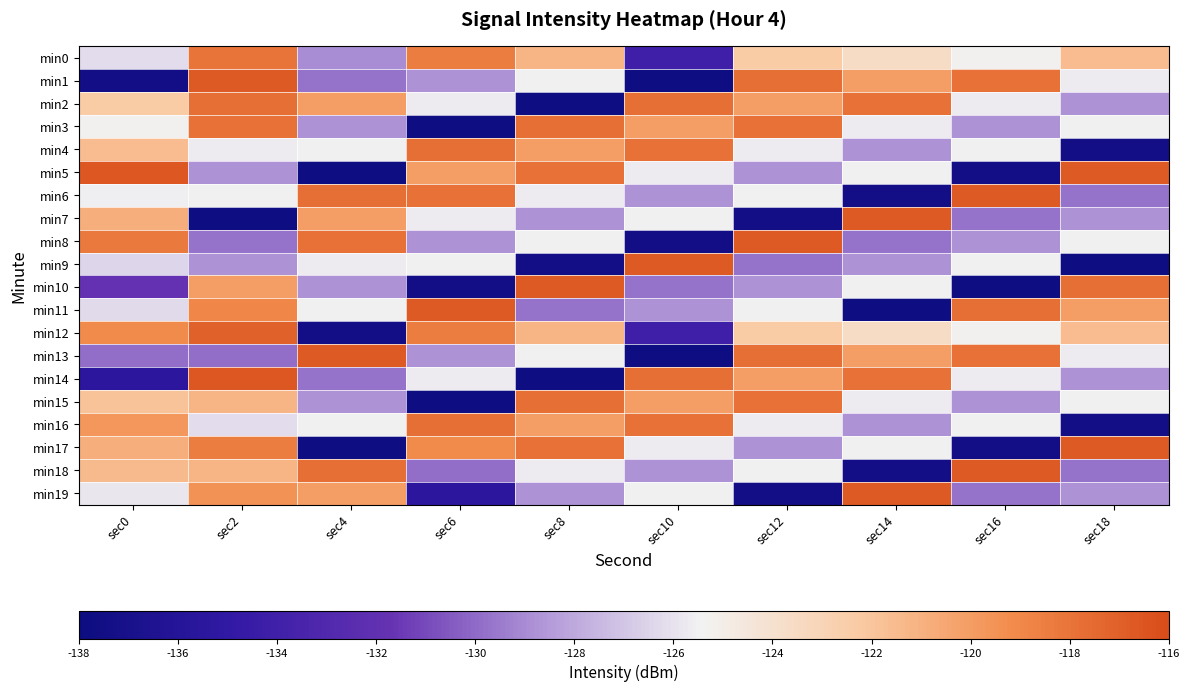

Reading right to left, extract all data points from this chart.

min0: sec18=-121.6	sec16=-125.3	sec14=-123.6	sec12=-122.3	sec10=-134.1	sec8=-121.2	sec6=-118.4	sec4=-128.9	sec2=-118.1	sec0=-126.2
min1: sec18=-125.7	sec16=-117.8	sec14=-120.1	sec12=-117.8	sec10=-137.7	sec8=-125.5	sec6=-128.8	sec4=-129.7	sec2=-116.7	sec0=-137.4
min2: sec18=-128.8	sec16=-125.7	sec14=-117.8	sec12=-120.1	sec10=-117.8	sec8=-137.7	sec6=-125.7	sec4=-120.1	sec2=-117.8	sec0=-122.3
min3: sec18=-125.5	sec16=-128.8	sec14=-125.7	sec12=-117.8	sec10=-120.1	sec8=-117.8	sec6=-137.7	sec4=-128.8	sec2=-117.8	sec0=-125.3
min4: sec18=-137.4	sec16=-125.5	sec14=-128.8	sec12=-125.7	sec10=-117.8	sec8=-120.1	sec6=-117.8	sec4=-125.5	sec2=-125.7	sec0=-121.6
min5: sec18=-116.7	sec16=-137.4	sec14=-125.5	sec12=-128.8	sec10=-125.7	sec8=-117.8	sec6=-120.1	sec4=-137.7	sec2=-128.8	sec0=-116.5
min6: sec18=-129.7	sec16=-116.7	sec14=-137.4	sec12=-125.5	sec10=-128.8	sec8=-125.7	sec6=-117.8	sec4=-117.8	sec2=-125.5	sec0=-125.6
min7: sec18=-128.8	sec16=-129.7	sec14=-116.7	sec12=-137.4	sec10=-125.5	sec8=-128.8	sec6=-125.7	sec4=-120.1	sec2=-137.7	sec0=-120.9
min8: sec18=-125.5	sec16=-128.8	sec14=-129.7	sec12=-116.7	sec10=-137.4	sec8=-125.5	sec6=-128.8	sec4=-117.8	sec2=-129.7	sec0=-118.3
min9: sec18=-137.7	sec16=-125.5	sec14=-128.8	sec12=-129.7	sec10=-116.7	sec8=-137.4	sec6=-125.5	sec4=-125.7	sec2=-128.8	sec0=-126.5
min10: sec18=-117.8	sec16=-137.7	sec14=-125.5	sec12=-128.8	sec10=-129.7	sec8=-116.7	sec6=-137.4	sec4=-128.8	sec2=-120.1	sec0=-131.9
min11: sec18=-120.1	sec16=-117.8	sec14=-137.7	sec12=-125.5	sec10=-128.8	sec8=-129.7	sec6=-116.7	sec4=-125.5	sec2=-118.9	sec0=-126.2
min12: sec18=-121.6	sec16=-125.3	sec14=-123.6	sec12=-122.3	sec10=-134.1	sec8=-121.2	sec6=-118.4	sec4=-137.4	sec2=-117.1	sec0=-119.2
min13: sec18=-125.7	sec16=-117.8	sec14=-120.1	sec12=-117.8	sec10=-137.7	sec8=-125.5	sec6=-128.8	sec4=-116.7	sec2=-129.9	sec0=-129.9
min14: sec18=-128.8	sec16=-125.7	sec14=-117.8	sec12=-120.1	sec10=-117.8	sec8=-137.7	sec6=-125.7	sec4=-129.7	sec2=-116.5	sec0=-135.5
min15: sec18=-125.5	sec16=-128.8	sec14=-125.7	sec12=-117.8	sec10=-120.1	sec8=-117.8	sec6=-137.7	sec4=-128.8	sec2=-121.2	sec0=-121.9
min16: sec18=-137.4	sec16=-125.5	sec14=-128.8	sec12=-125.7	sec10=-117.8	sec8=-120.1	sec6=-117.8	sec4=-125.5	sec2=-126.2	sec0=-119.7
min17: sec18=-116.7	sec16=-137.4	sec14=-125.5	sec12=-128.8	sec10=-125.7	sec8=-117.8	sec6=-119.2	sec4=-137.7	sec2=-118.4	sec0=-120.9
min18: sec18=-129.7	sec16=-116.7	sec14=-137.4	sec12=-125.5	sec10=-128.8	sec8=-125.7	sec6=-129.9	sec4=-117.8	sec2=-121.2	sec0=-121.5
min19: sec18=-128.8	sec16=-129.7	sec14=-116.7	sec12=-137.4	sec10=-125.5	sec8=-128.8	sec6=-135.5	sec4=-120.1	sec2=-119.5	sec0=-125.8